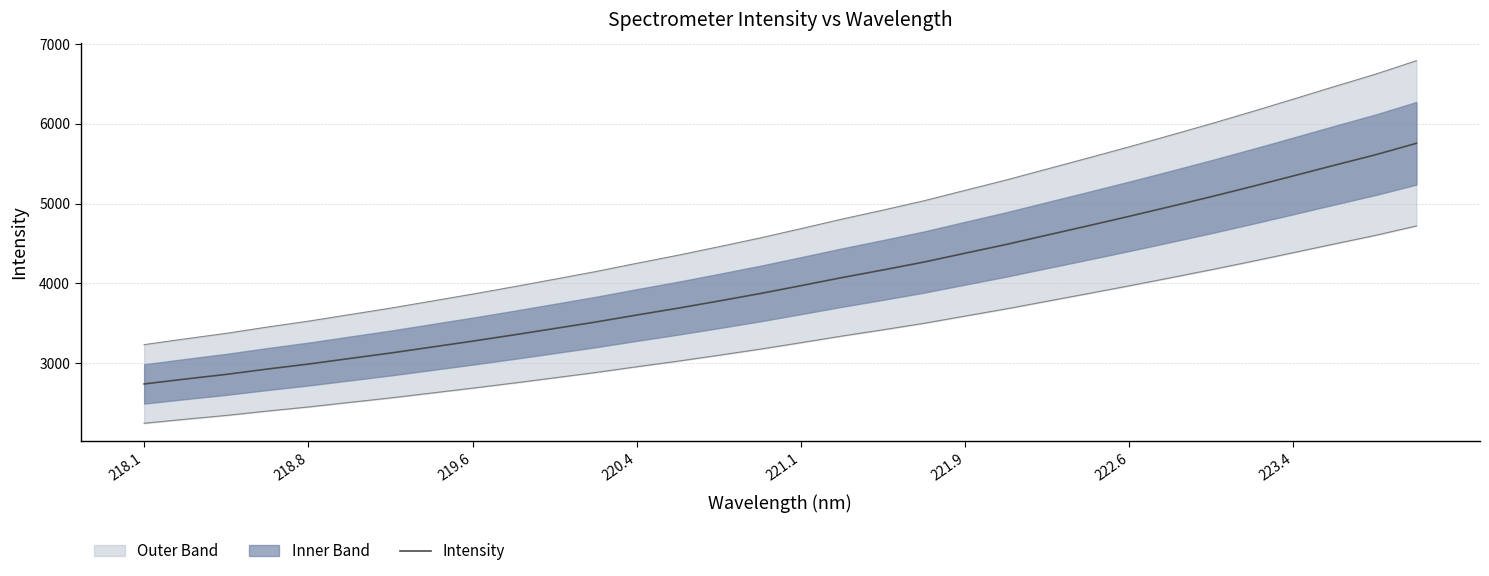

What is the sum of all values?

129164.6